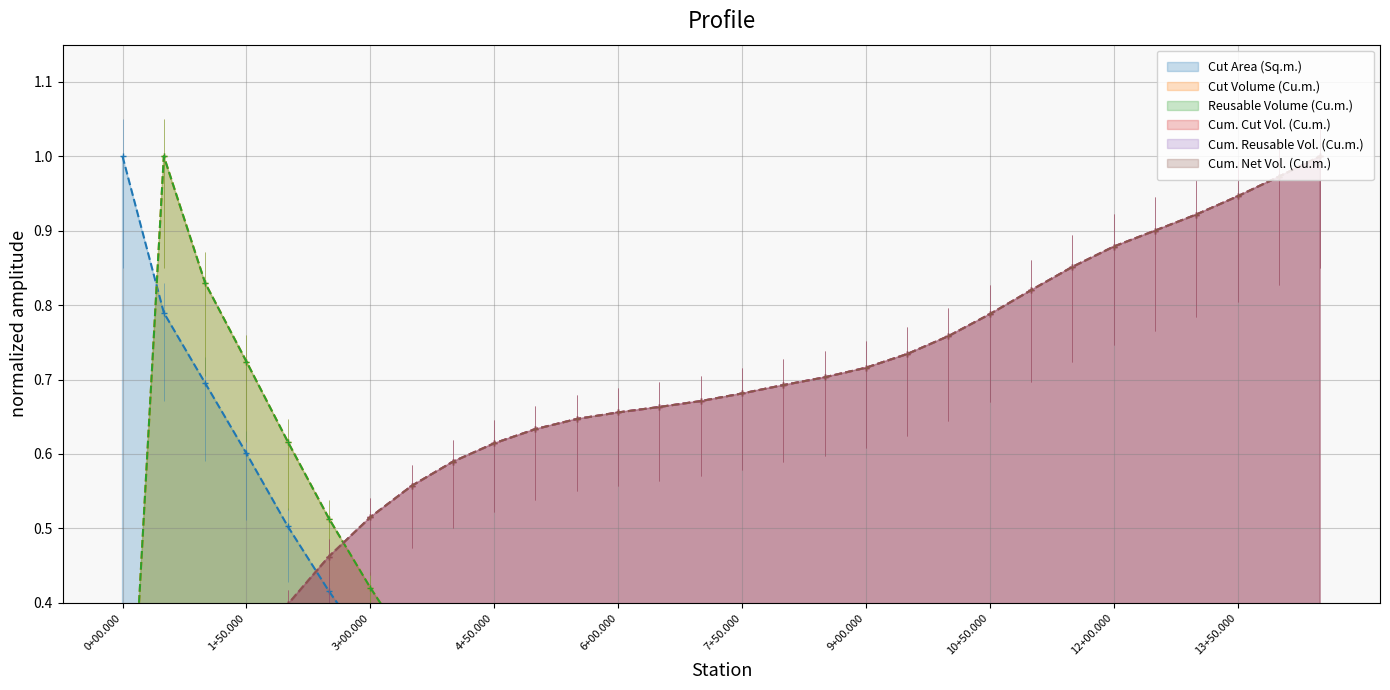

Reading left to right, extract all data points from this chart.

Cut Area (Sq.m.): 1.0	0.8	0.7	0.6	0.5	0.4	0.3	0.3	0.2	0.2	0.1	0.1	0.1	0.1	0.1	0.1	0.1	0.1	0.1	0.2	0.2	0.2	0.2	0.2	0.2	0.2	0.2	0.2	0.2	0.2
Cut Volume (Cu.m.): 0.0	1.0	0.8	0.7	0.6	0.5	0.4	0.3	0.3	0.2	0.2	0.1	0.1	0.1	0.1	0.1	0.1	0.1	0.1	0.1	0.2	0.2	0.3	0.2	0.2	0.2	0.2	0.2	0.2	0.2
Reusable Volume (Cu.m.): 0.0	1.0	0.8	0.7	0.6	0.5	0.4	0.3	0.3	0.2	0.2	0.1	0.1	0.1	0.1	0.1	0.1	0.1	0.1	0.1	0.2	0.2	0.3	0.2	0.2	0.2	0.2	0.2	0.2	0.2
Cum. Cut Vol. (Cu.m.): 0.0	0.1	0.2	0.3	0.4	0.5	0.5	0.6	0.6	0.6	0.6	0.6	0.7	0.7	0.7	0.7	0.7	0.7	0.7	0.7	0.8	0.8	0.8	0.9	0.9	0.9	0.9	0.9	1.0	1.0
Cum. Reusable Vol. (Cu.m.): 0.0	0.1	0.2	0.3	0.4	0.5	0.5	0.6	0.6	0.6	0.6	0.6	0.7	0.7	0.7	0.7	0.7	0.7	0.7	0.7	0.8	0.8	0.8	0.9	0.9	0.9	0.9	0.9	1.0	1.0
Cum. Net Vol. (Cu.m.): 0.0	0.1	0.2	0.3	0.4	0.5	0.5	0.6	0.6	0.6	0.6	0.6	0.7	0.7	0.7	0.7	0.7	0.7	0.7	0.7	0.8	0.8	0.8	0.9	0.9	0.9	0.9	0.9	1.0	1.0